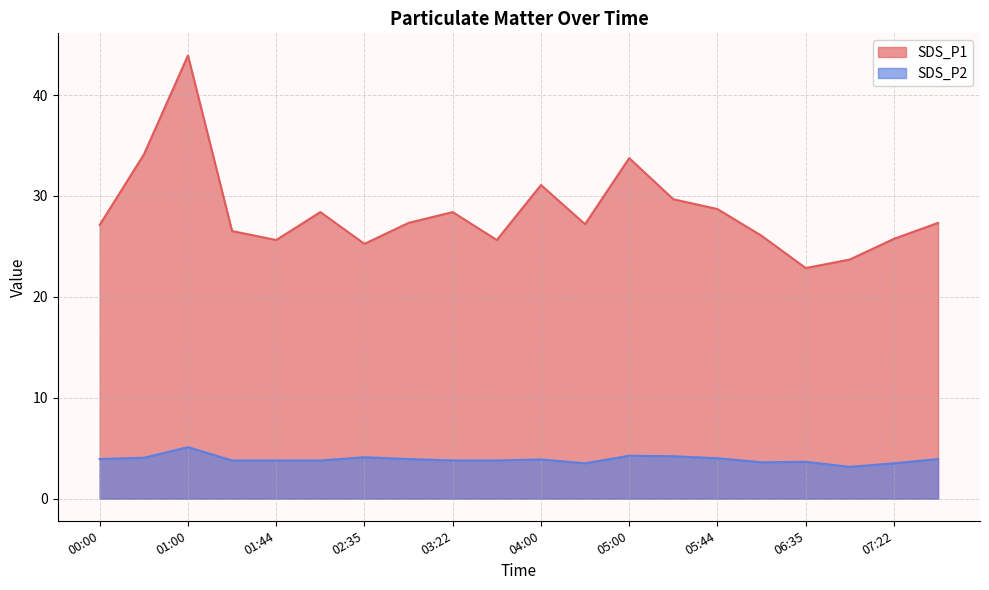

True or false: SDS_P1 and SDS_P2 intersect in this chart.

False